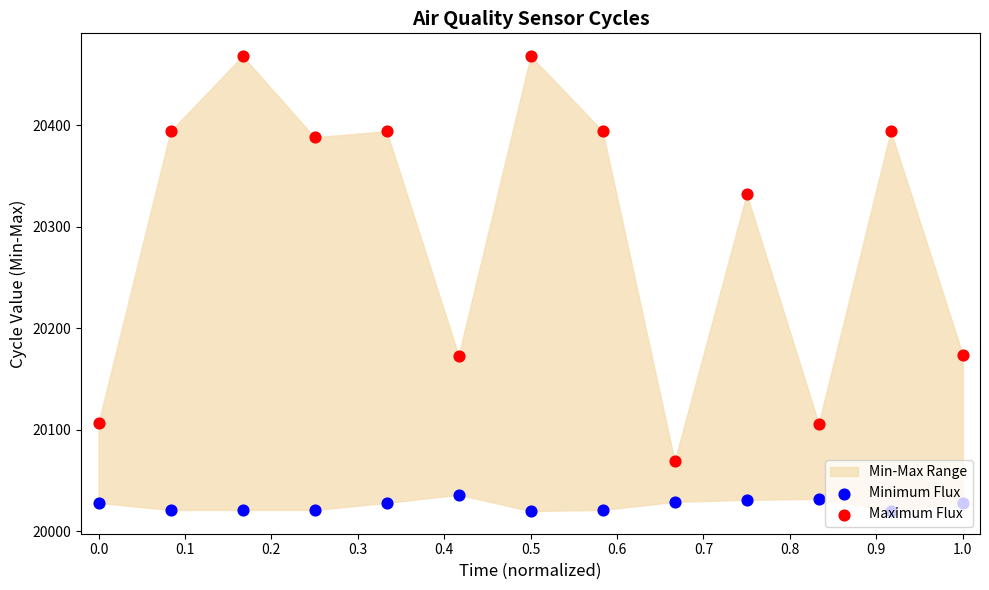

Which series contains the highest Y value?

Maximum Flux